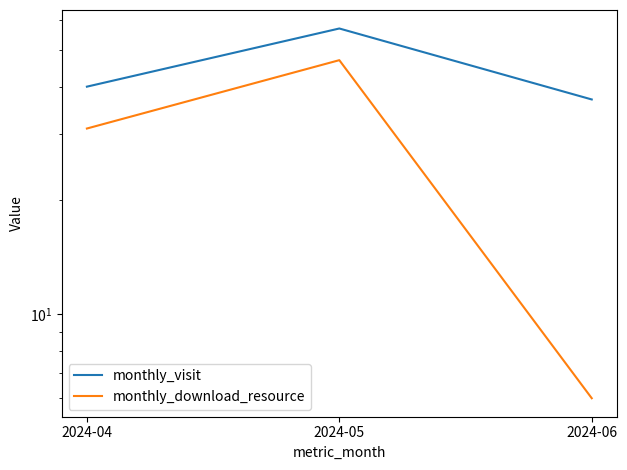

Where does the monthly_download_resource series first go above 31?

2024-05